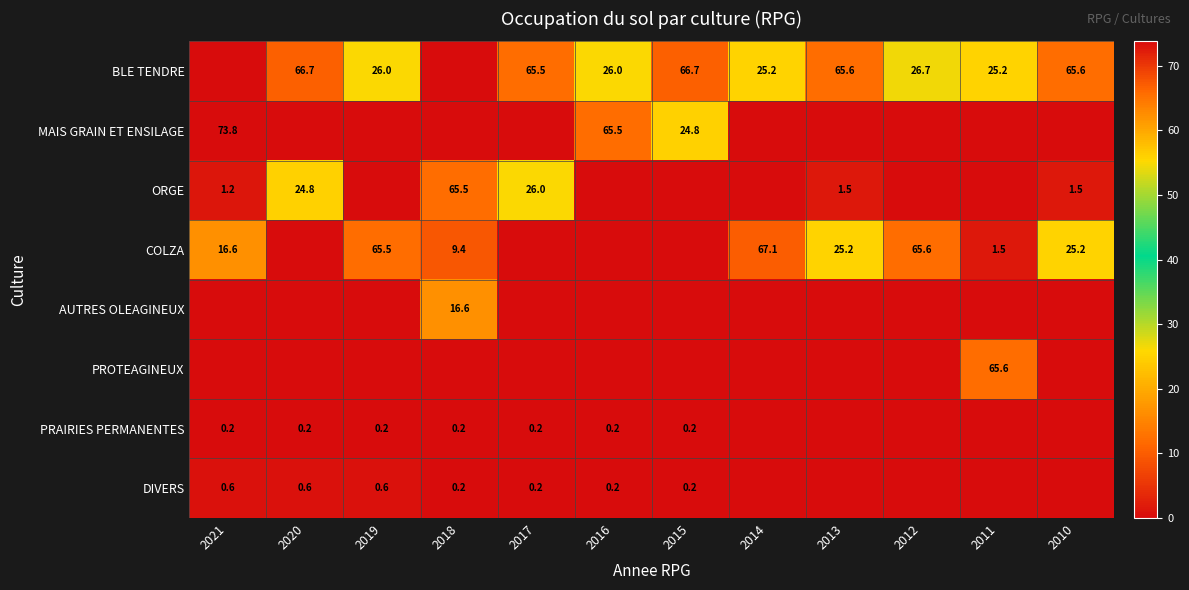

The COLZA series shows 24.1 at 2012. True or false?

False